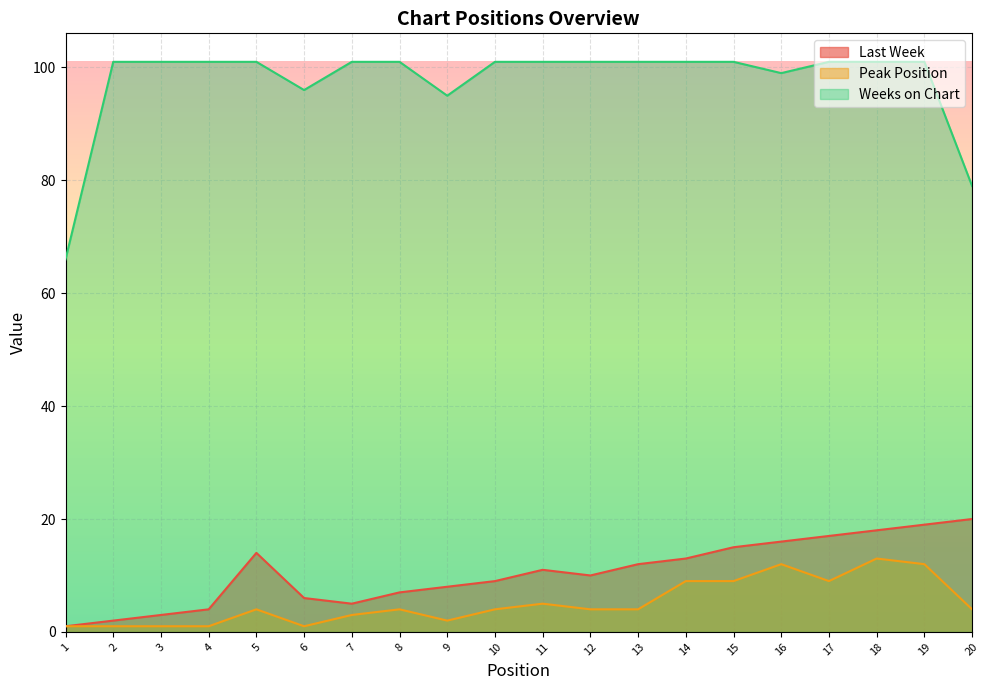

What is the maximum value for Last Week?

20